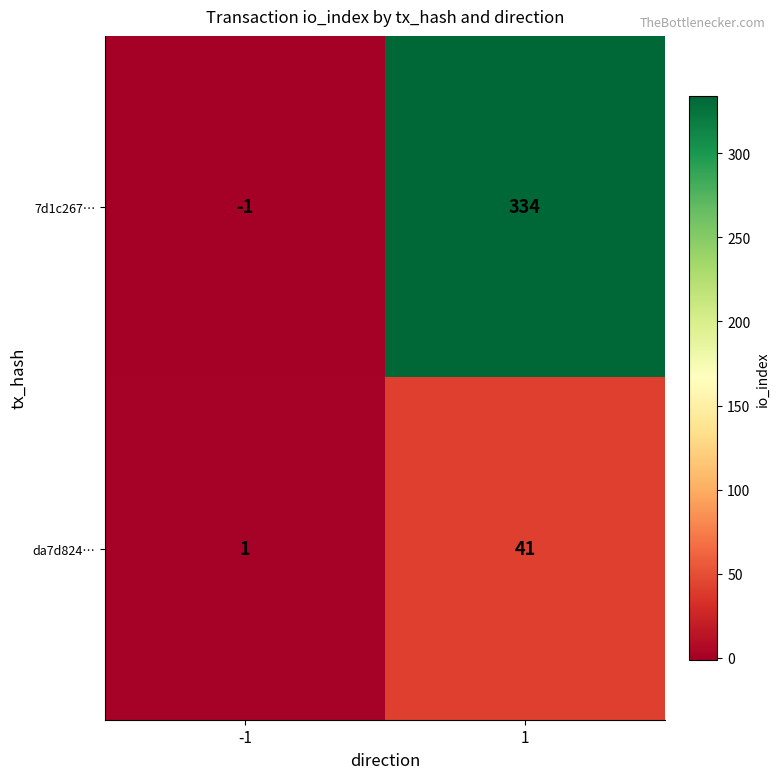

What is the maximum value for da7d824…?

41